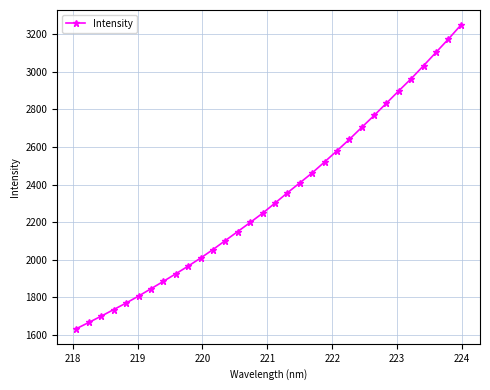

What is the average value?

2334.2